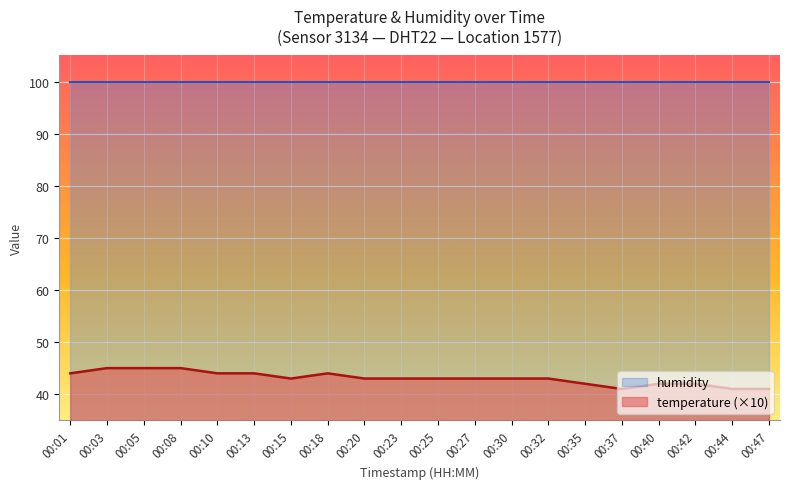

What is the sum of all values?

861